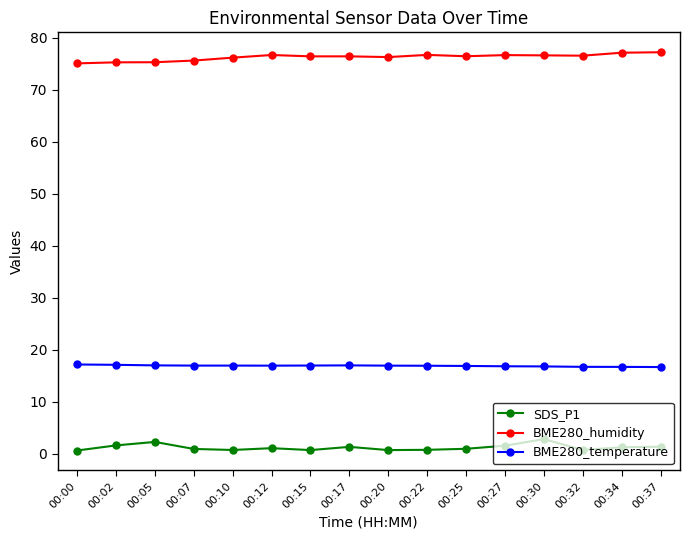

True or false: SDS_P1 has more than 1 points higher than both neighbors.

True